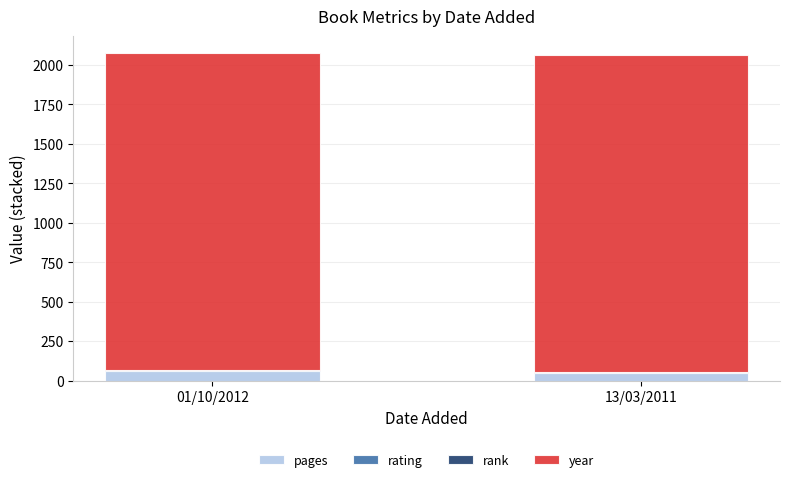

Are the bars grouped side by side (vs. stacked)?

No